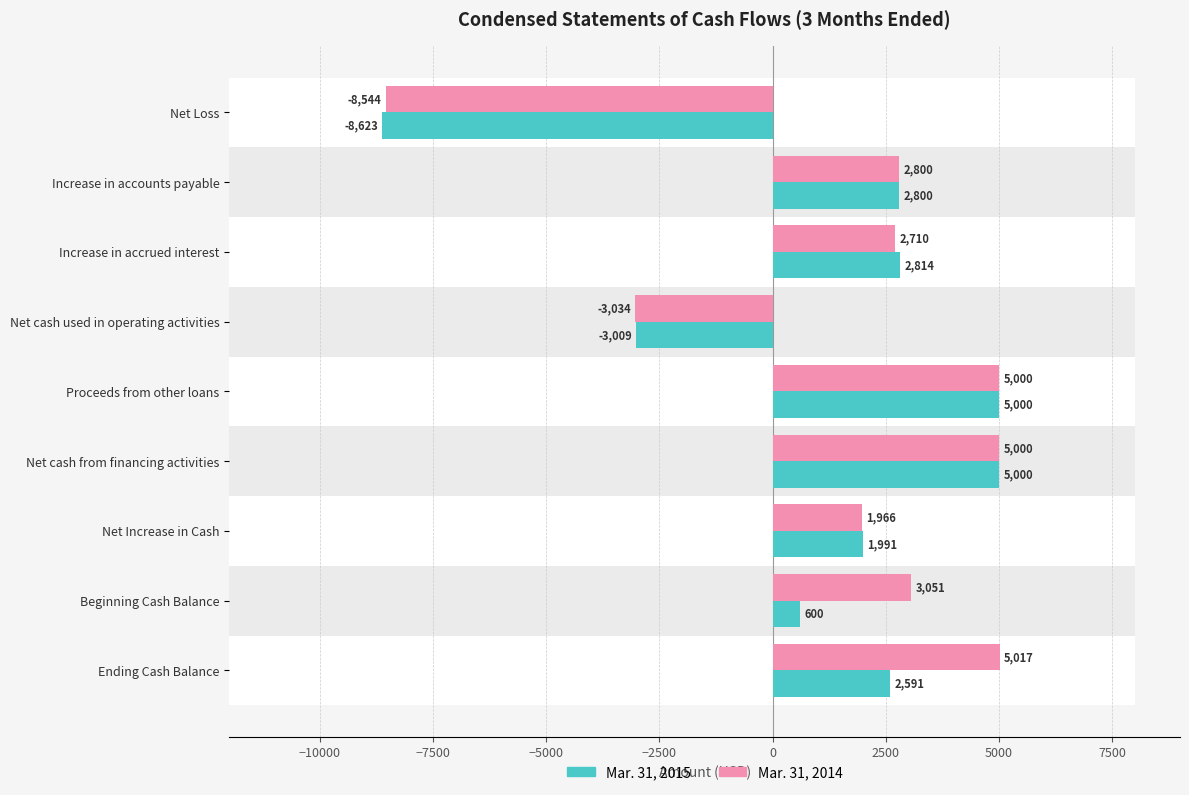

What is the difference between the maximum and minimum values in the Mar. 31, 2015 series?

13623